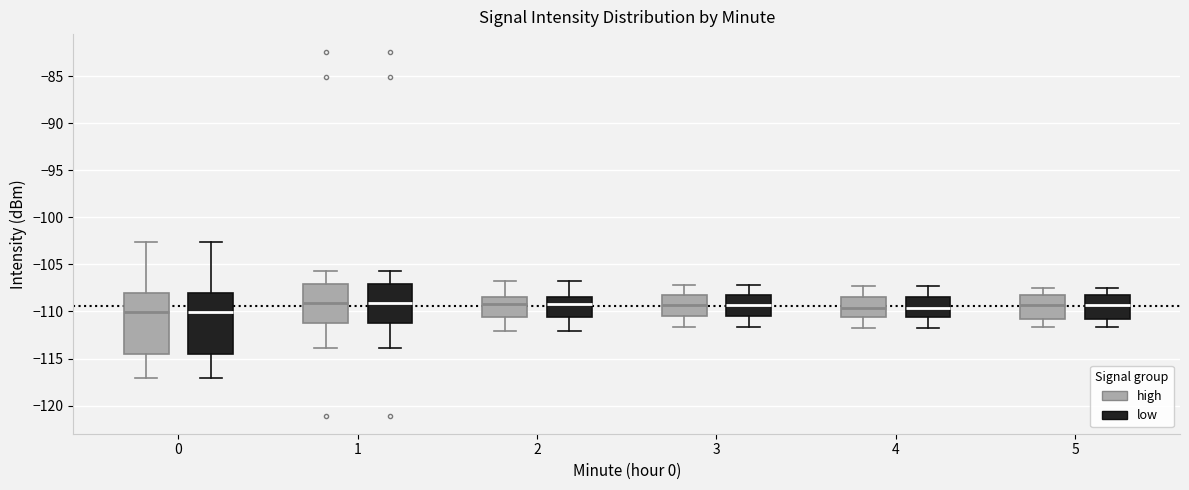

Reading left to right, transcribe this box plot: for each box, give where its median line is, the range the box spans, and where its two whiskers end, as read against the y-axis. The values are not printed on the chart, so give them approximately, as read against the axis.

0 (high): median -110.0, box -114.5 to -108.0, whiskers -117.0 to -102.5
0 (low): median -110.0, box -114.5 to -108.0, whiskers -117.0 to -102.5
1 (high): median -109.0, box -111.5 to -107.0, whiskers -114.0 to -105.5
1 (low): median -109.0, box -111.5 to -107.0, whiskers -114.0 to -105.5
2 (high): median -109.0, box -110.5 to -108.5, whiskers -112.0 to -107.0
2 (low): median -109.0, box -110.5 to -108.5, whiskers -112.0 to -107.0
3 (high): median -109.5, box -110.5 to -108.0, whiskers -111.5 to -107.0
3 (low): median -109.5, box -110.5 to -108.0, whiskers -111.5 to -107.0
4 (high): median -109.5, box -110.5 to -108.5, whiskers -112.0 to -107.5
4 (low): median -109.5, box -110.5 to -108.5, whiskers -112.0 to -107.5
5 (high): median -109.5, box -110.5 to -108.0, whiskers -111.5 to -107.5
5 (low): median -109.5, box -110.5 to -108.0, whiskers -111.5 to -107.5